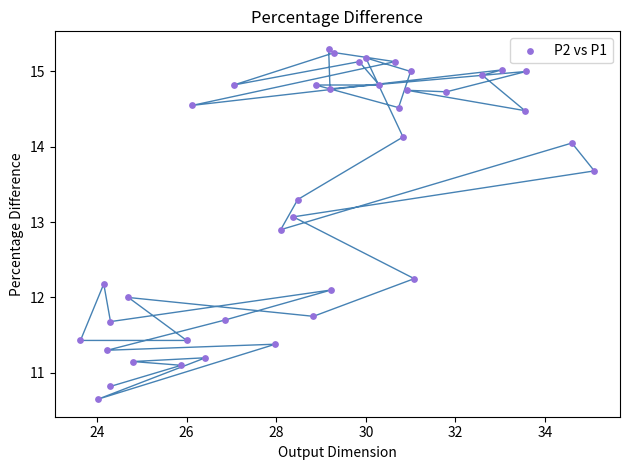

What is the range of X values (max minus min)?

11.5